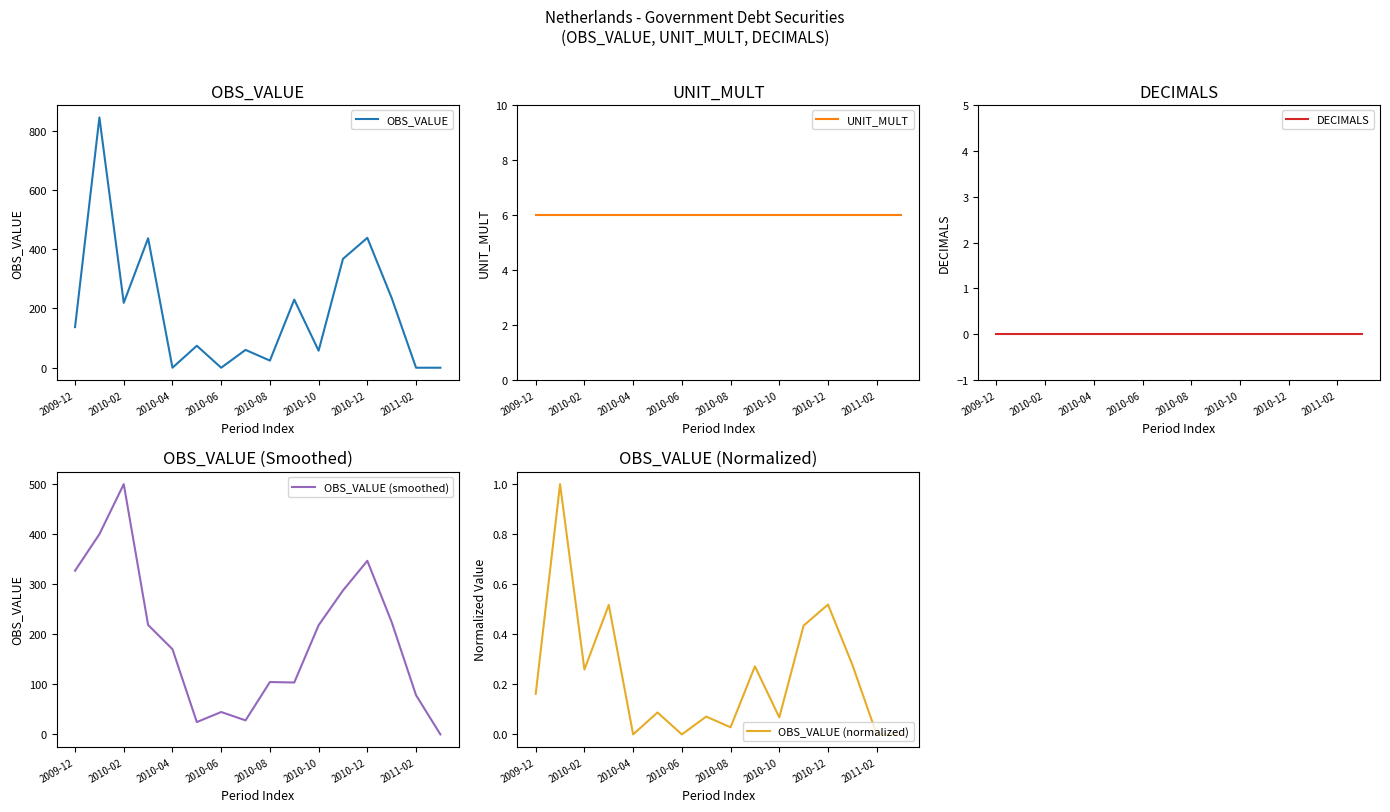

What is the difference between the highest and lowest values at 15?

6.0